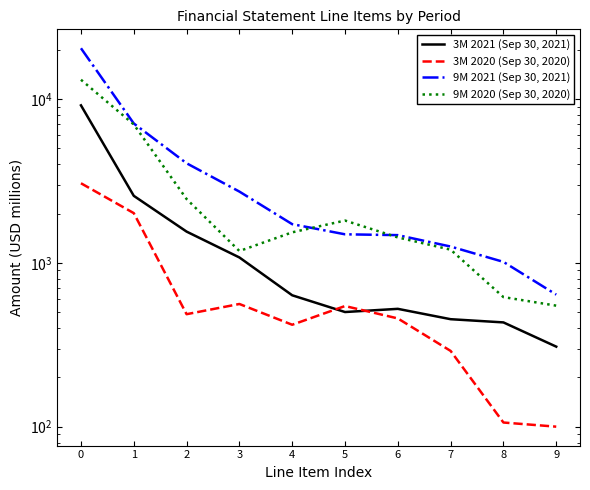

Reading left to right, transcribe all the data shown in this chart.

3M 2021 (Sep 30, 2021): 0=9154	1=2566	2=1552	3=1079	4=634	5=501	6=524	7=453	8=433	9=308
3M 2020 (Sep 30, 2020): 0=3062	1=2012	2=486	3=561	4=419	5=545	6=458	7=290	8=106	9=100
9M 2021 (Sep 30, 2021): 0=20429	1=7096	2=4056	3=2724	4=1723	5=1494	6=1477	7=1258	8=1014	9=640
9M 2020 (Sep 30, 2020): 0=13122	1=7000	2=2453	3=1181	4=1536	5=1813	6=1430	7=1204	8=618	9=548